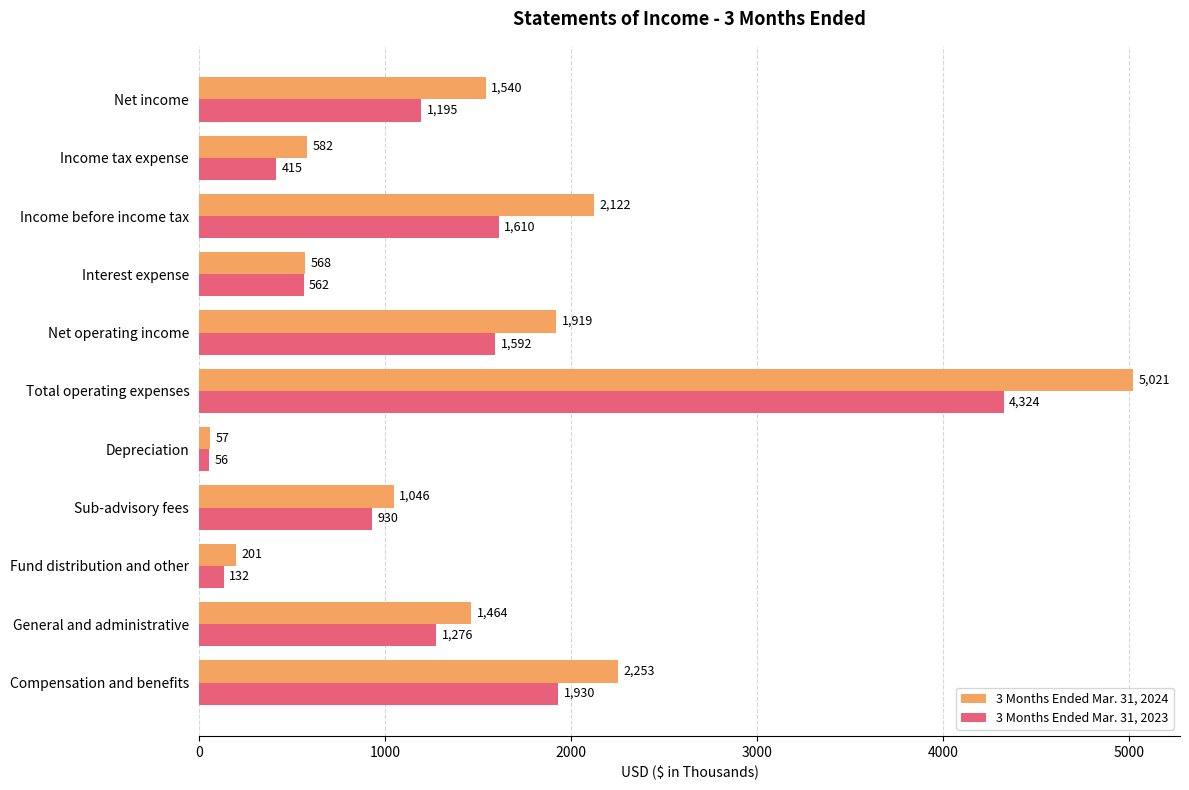

At which category is the sum across all series the highest?

Total operating expenses